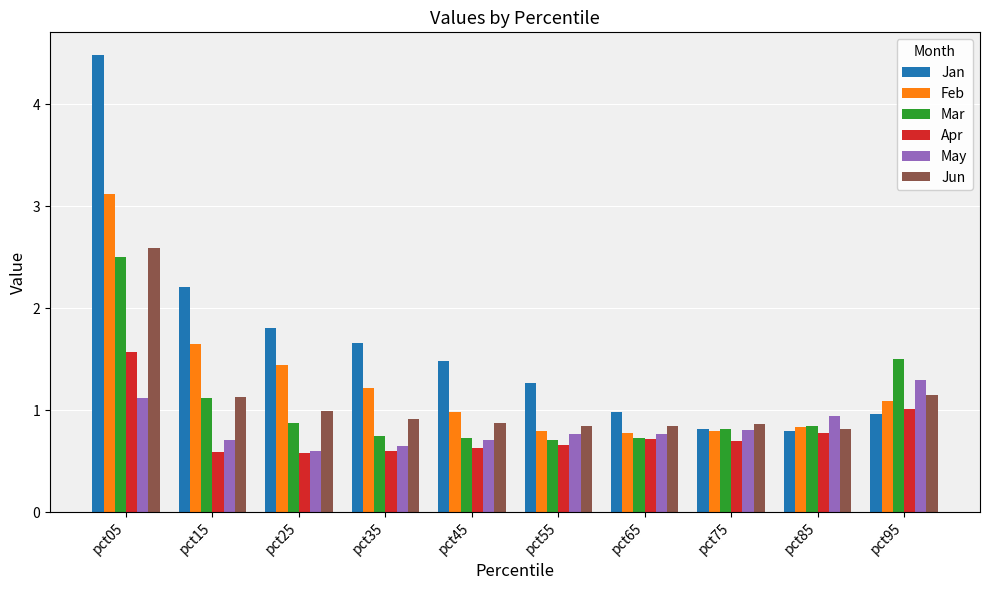

How many bars are there in total?

60